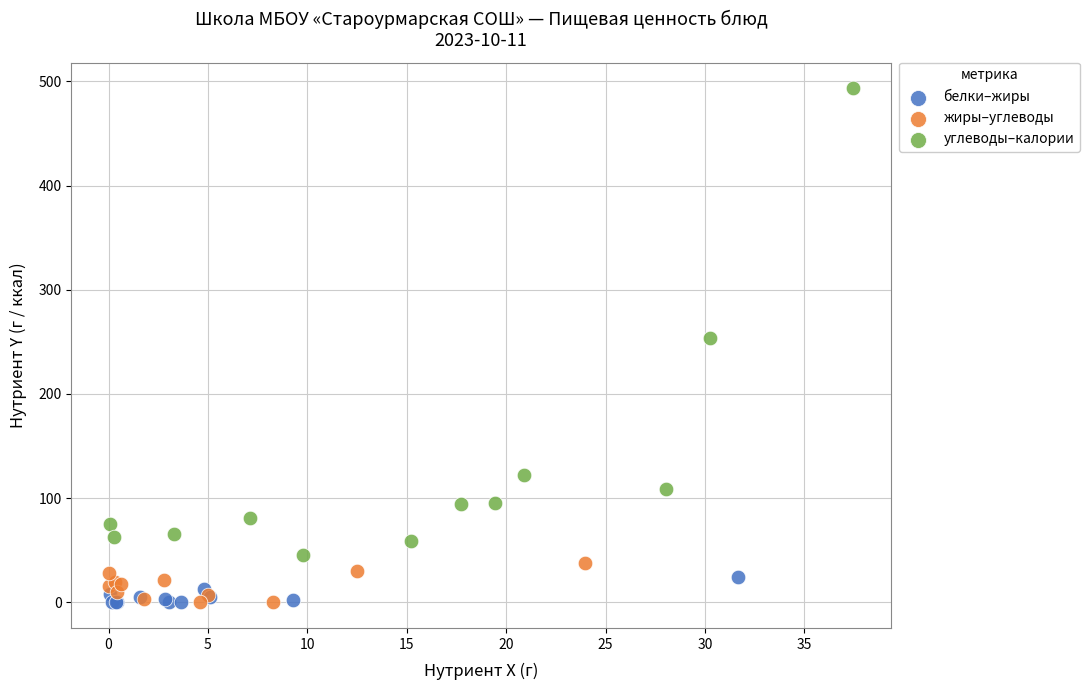

What are all the series names shown in the legend?

белки–жиры, жиры–углеводы, углеводы–калории